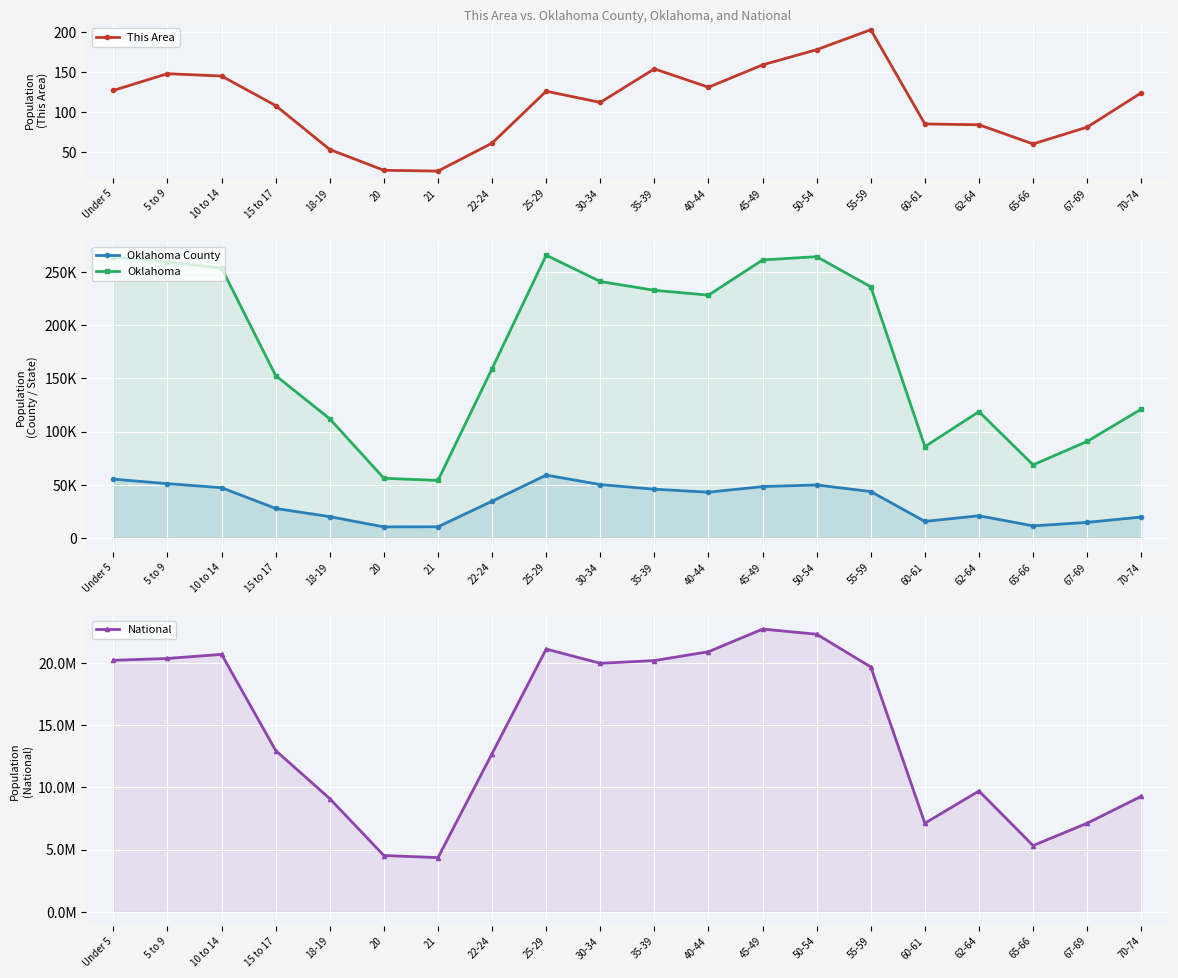

Which category has the lowest value in the Oklahoma County series?

20